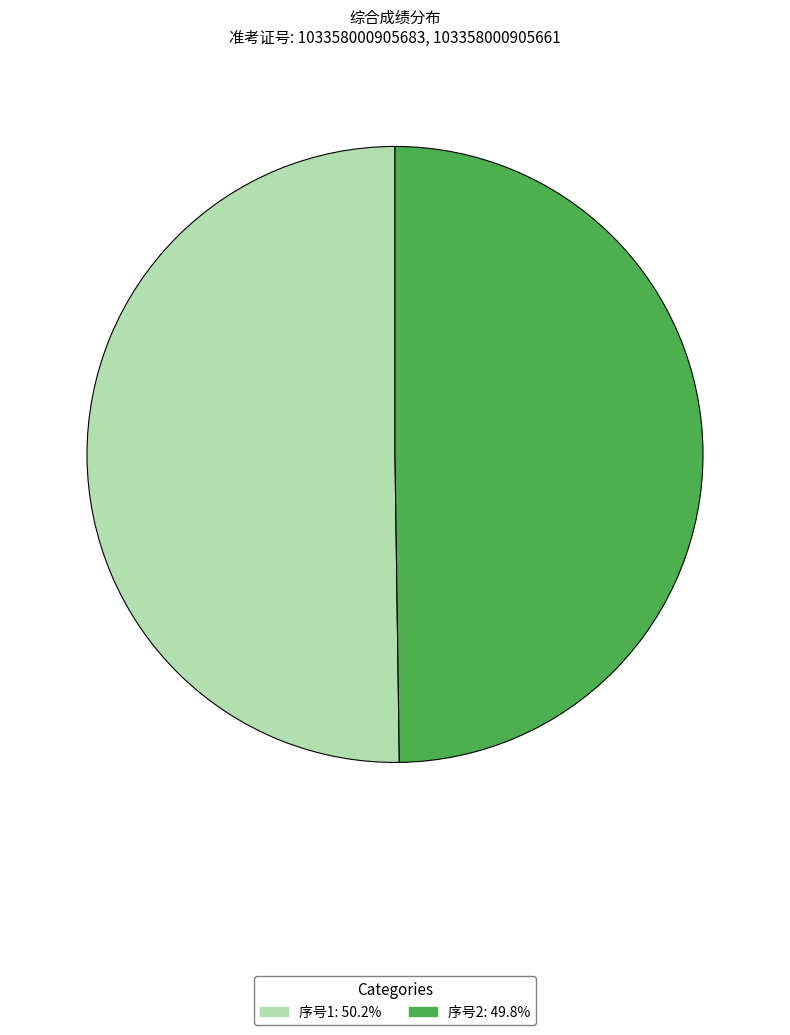

How many segments does this pie chart have?

2